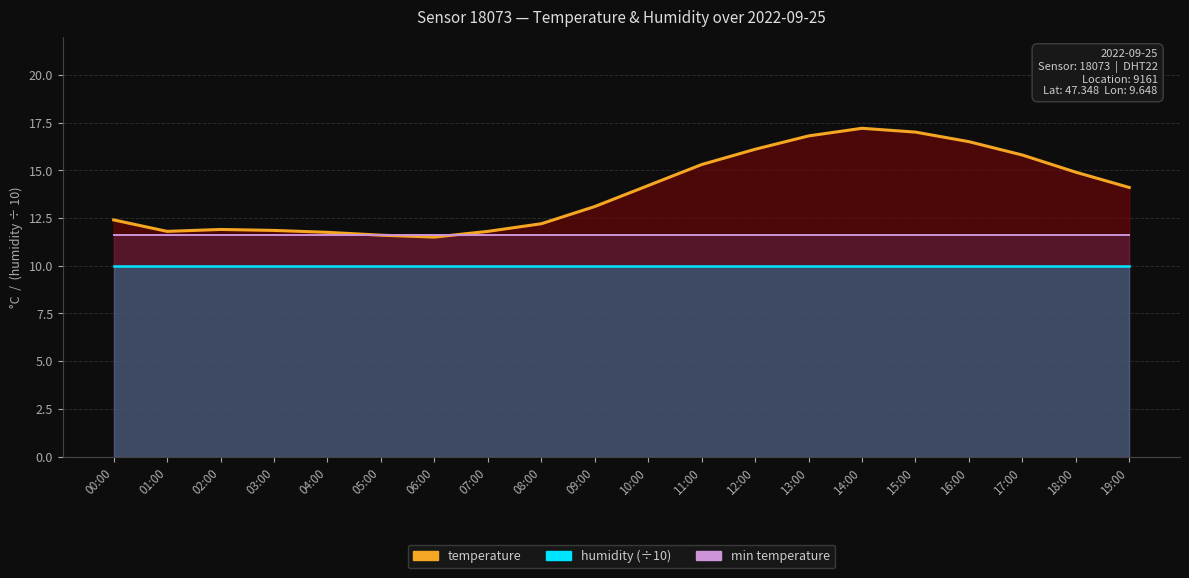

What is the difference between the highest and lowest values at 04:00?

1.8